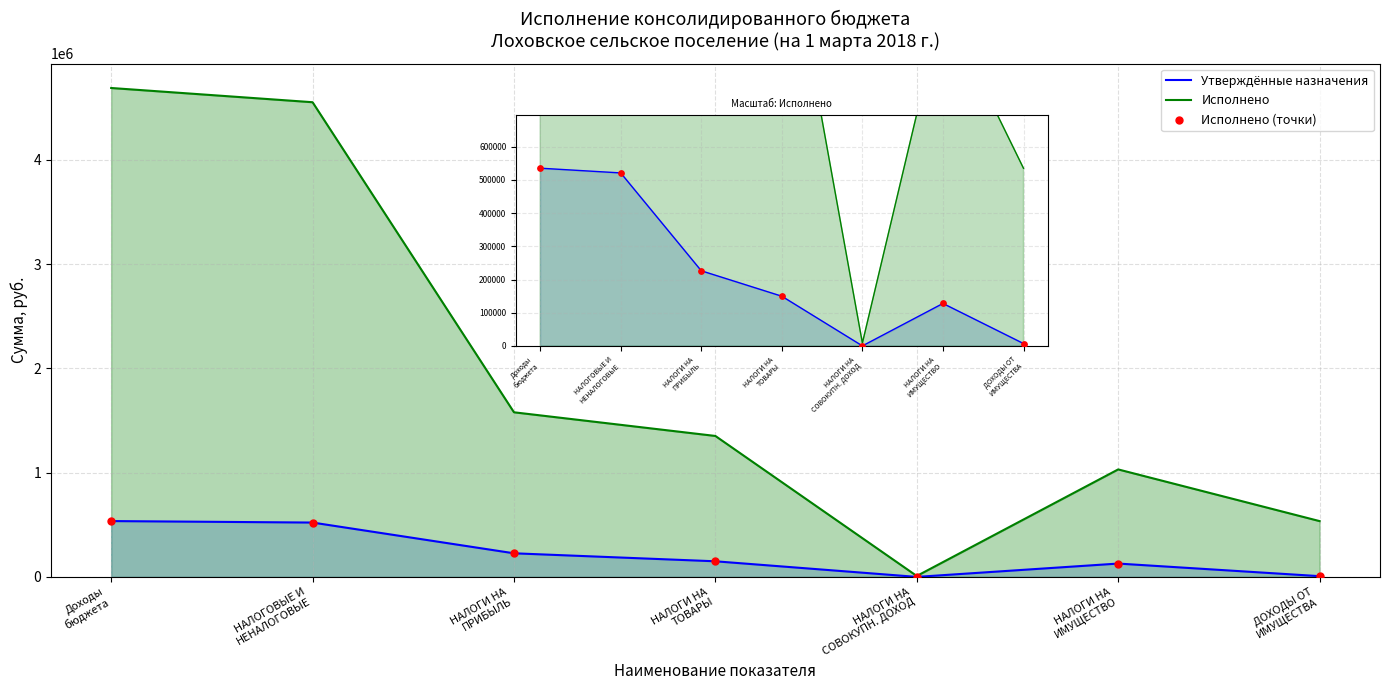

What is the ratio of the value at Доходы
бюджета to the value at НАЛОГИ НА
ПРИБЫЛЬ?

2.4